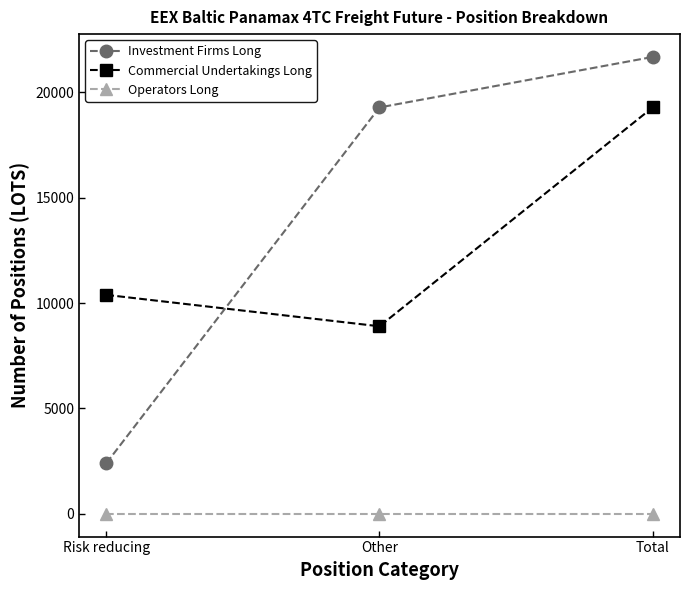

Which series has the largest total across all categories?

Investment Firms Long